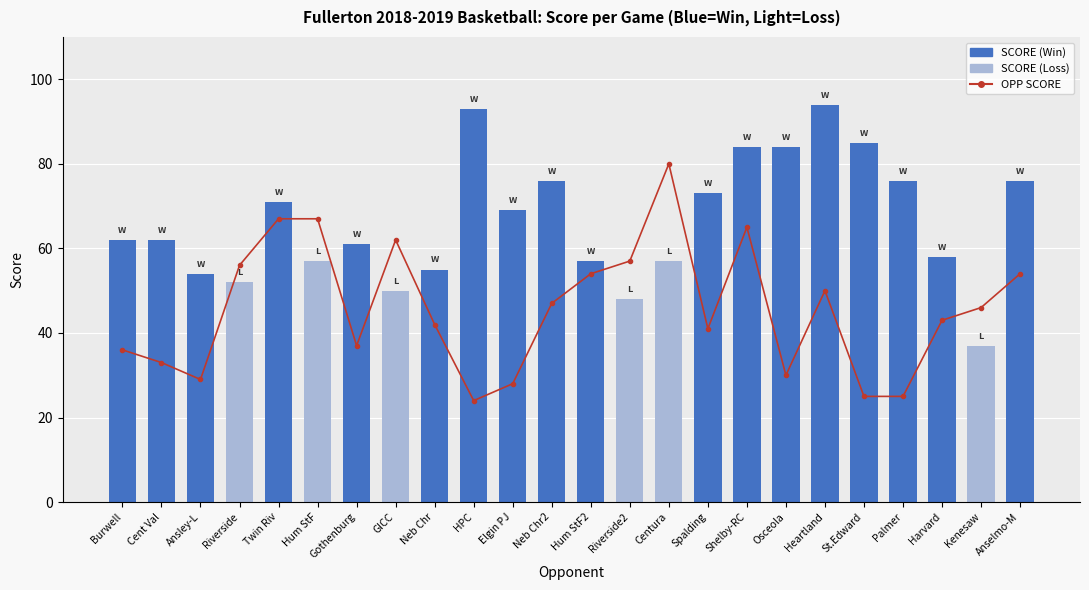

Which label corresponds to the smallest value in the chart?

HPC